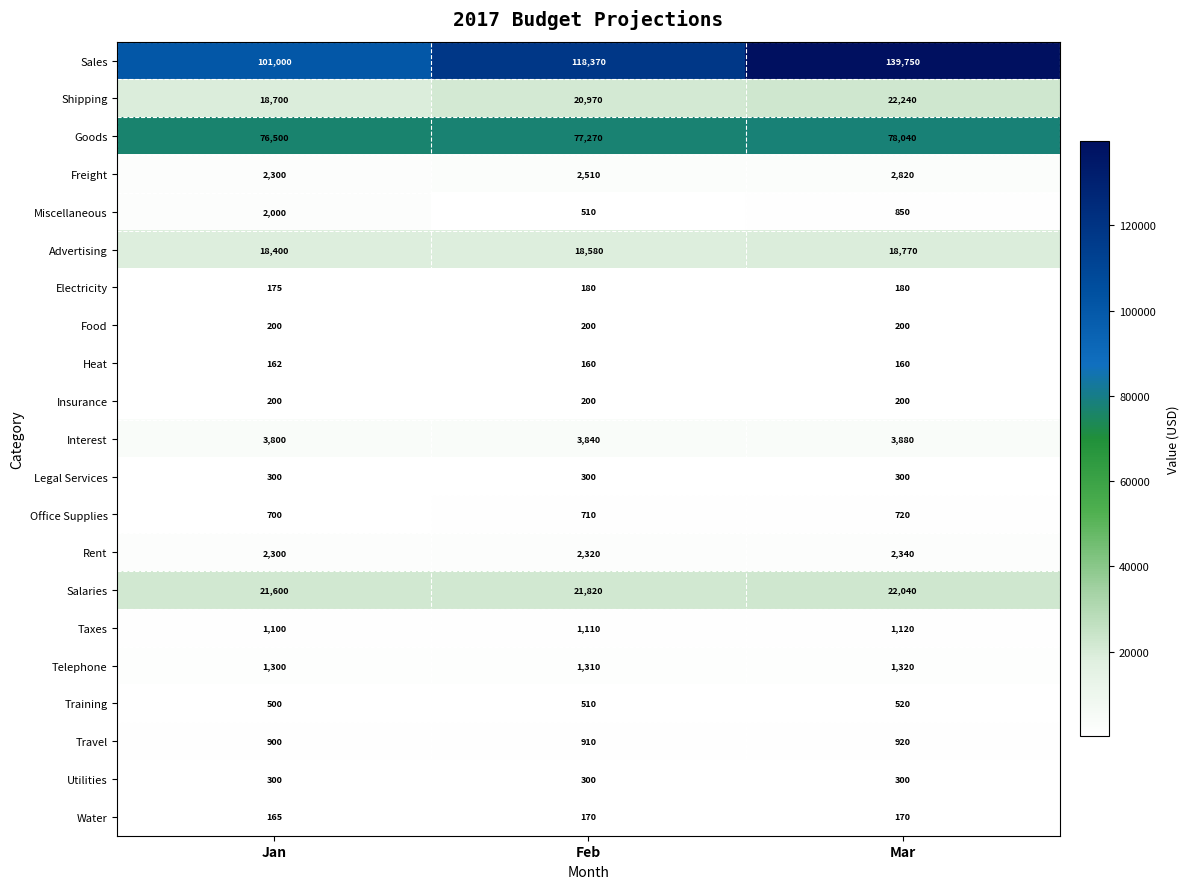

What is the maximum value shown in the chart?

139750